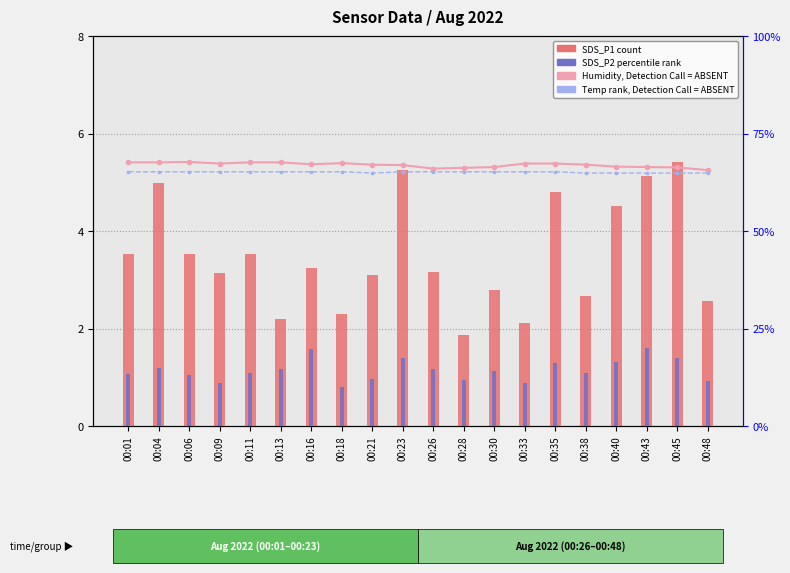

List the series in order of their peak value, lowest first.

SDS_P2 (percentile rank), SDS_P1 (count), Temp rank, Detection Call = ABSENT, Humidity, Detection Call = ABSENT